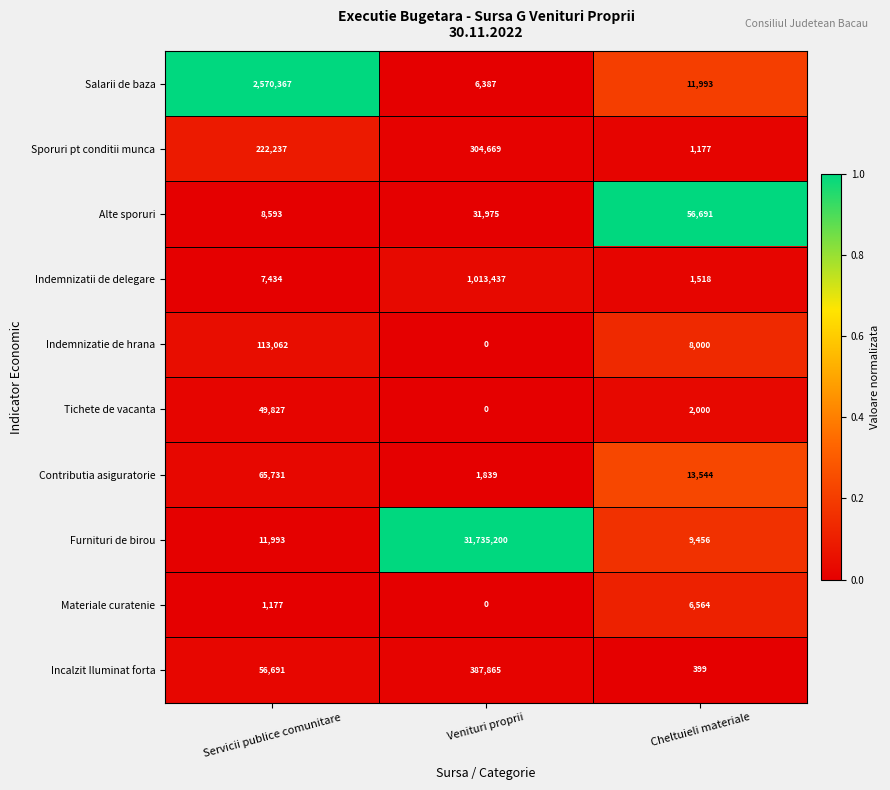

At which category does the chart reach its minimum across all series?

Venituri proprii